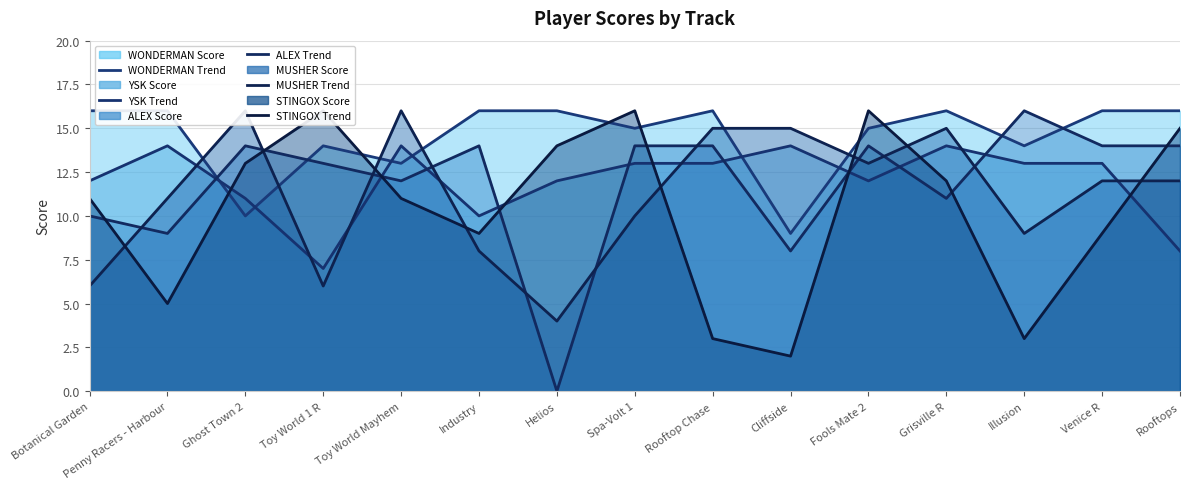

What is the label of the 4th point from the right?

Grisville R